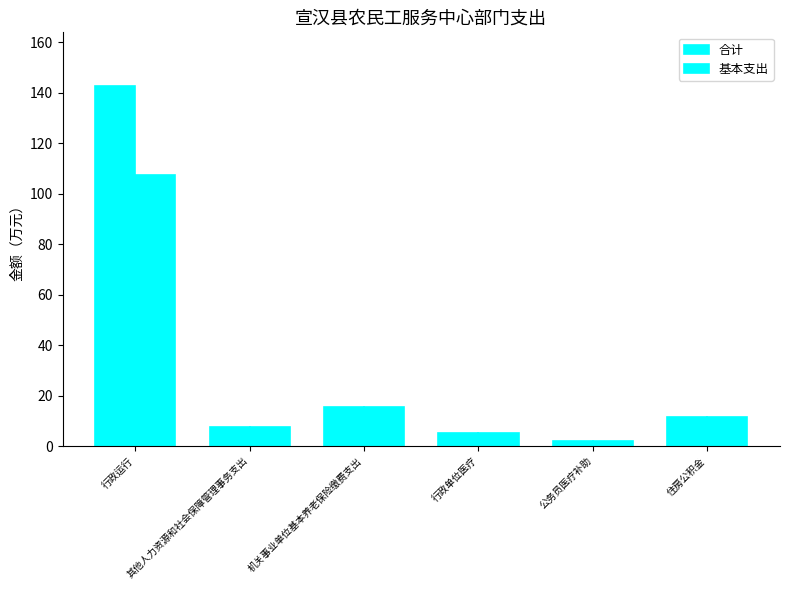

Between 其他人力资源和社会保障管理事务支出 and 公务员医疗补助, which series saw the biggest shift?

合计